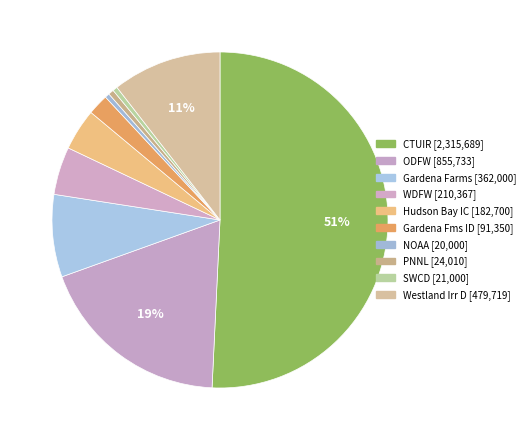

Count the number of slices in the pie.

10